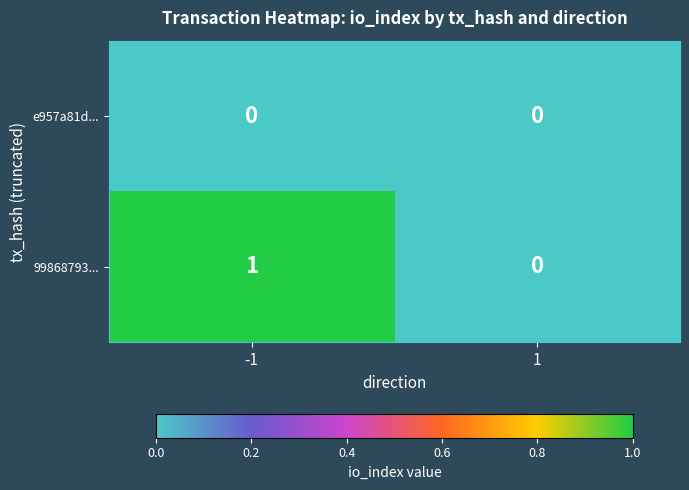

Rank the series by their average value, from lowest to highest.

e957a81d..., 99868793...